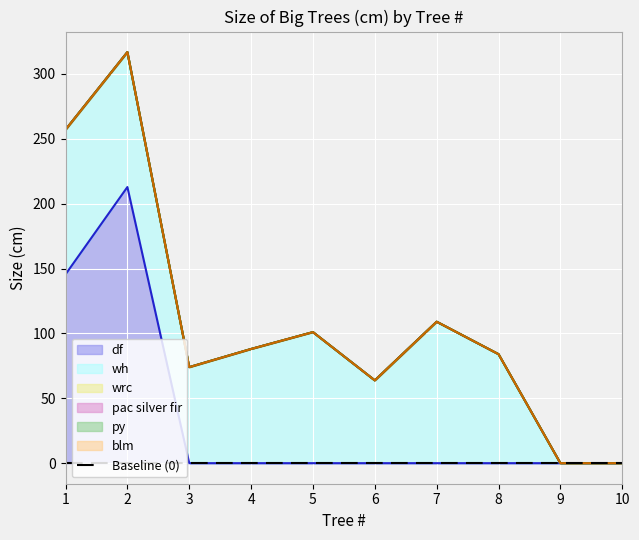

True or false: wrc and py cross at least once.

False